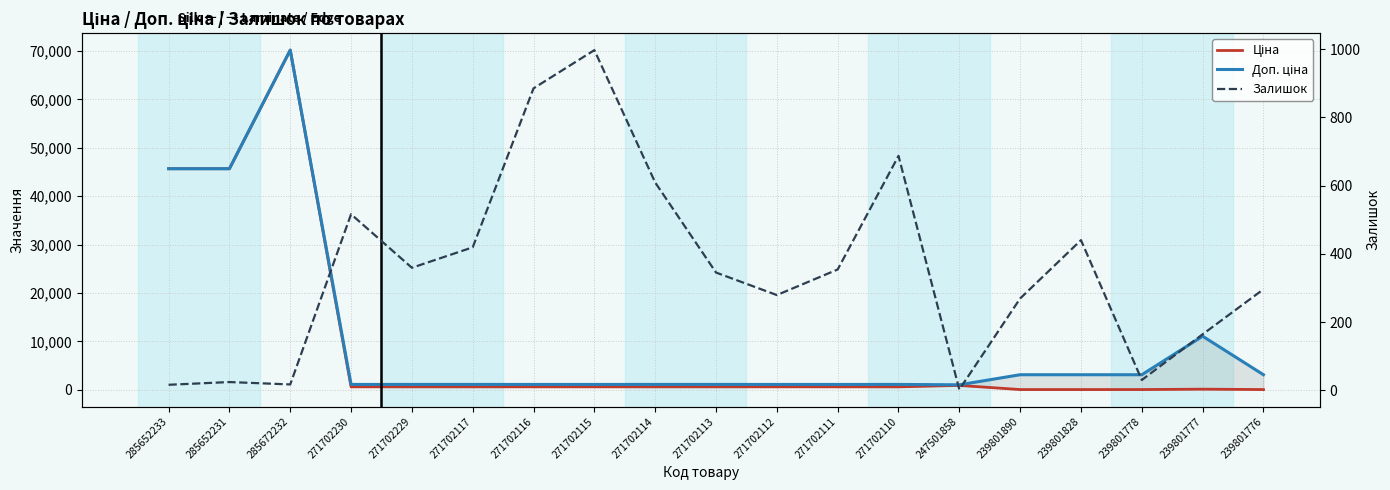

Which series has the widest spread of values?

Ціна